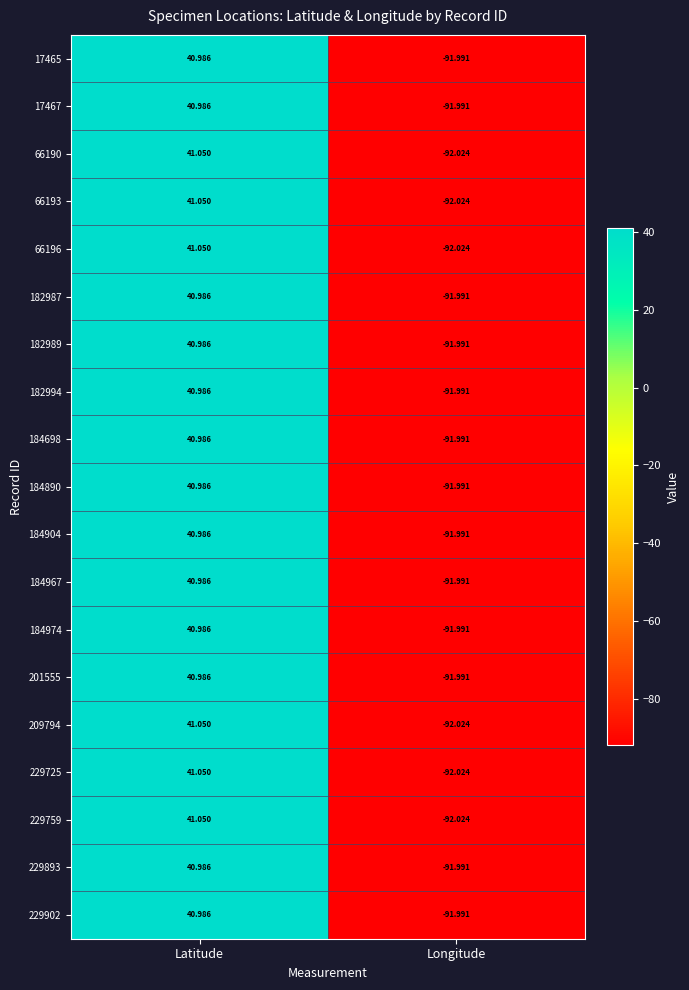

Count the number of data series in this chart.

19